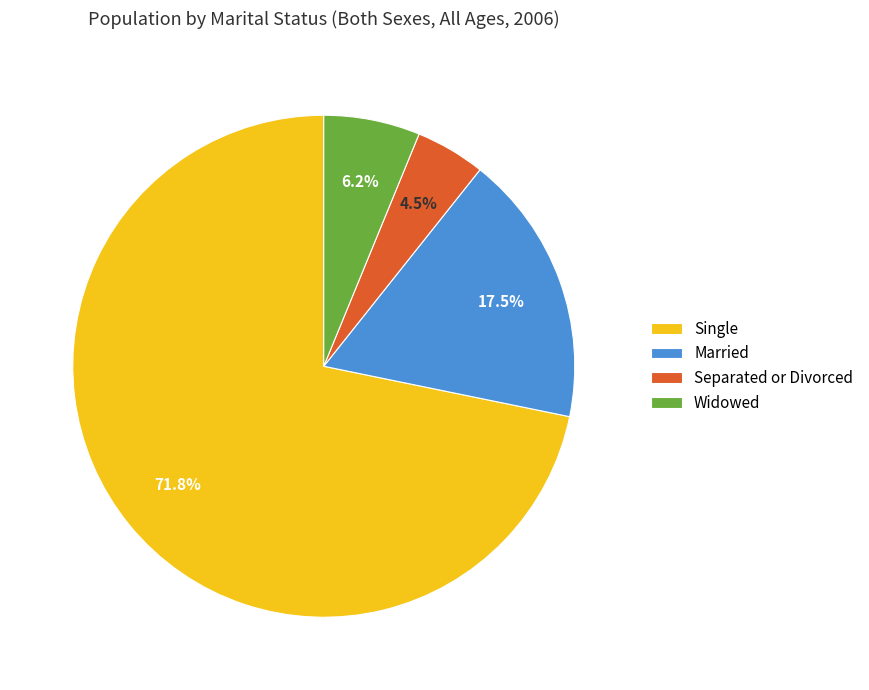

To the nearest percent, what portion does Single represent?

72%